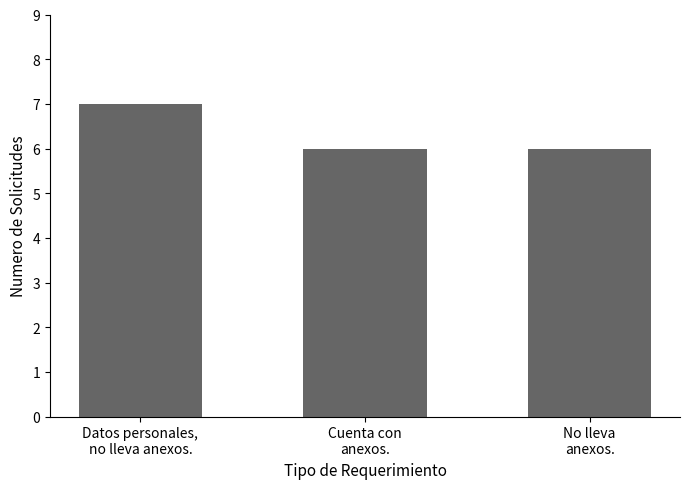

How many series are shown in this chart?

1